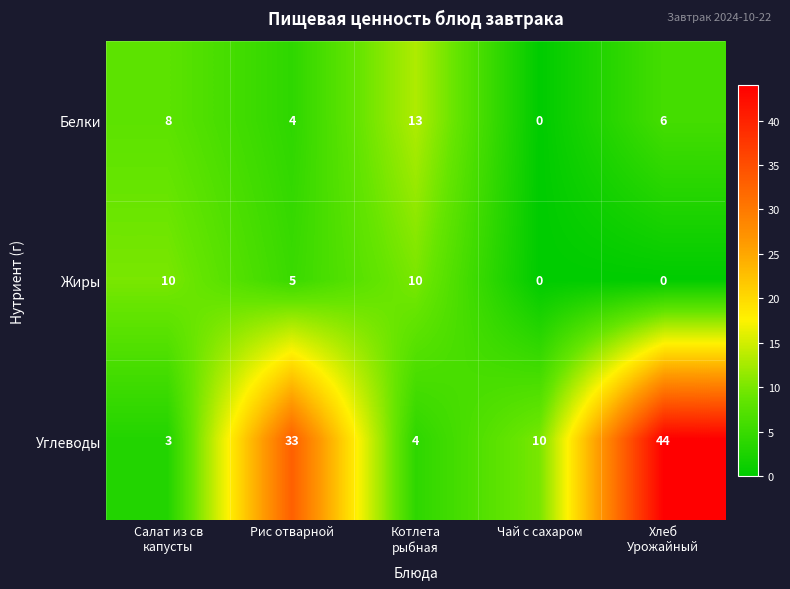

At which category does the chart reach its peak across all series?

Хлеб
Урожайный